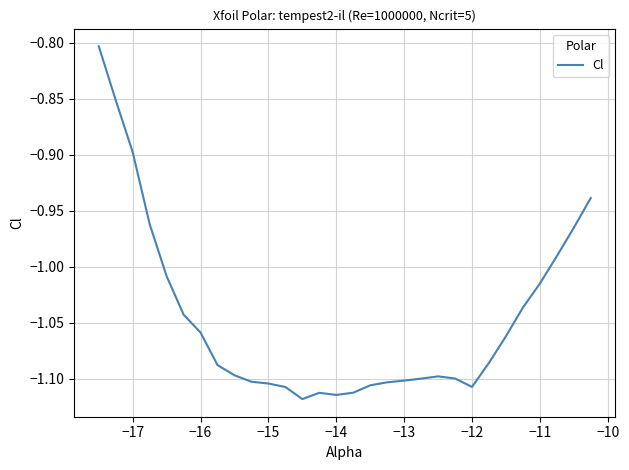

What is the difference between the maximum and minimum values?

0.3